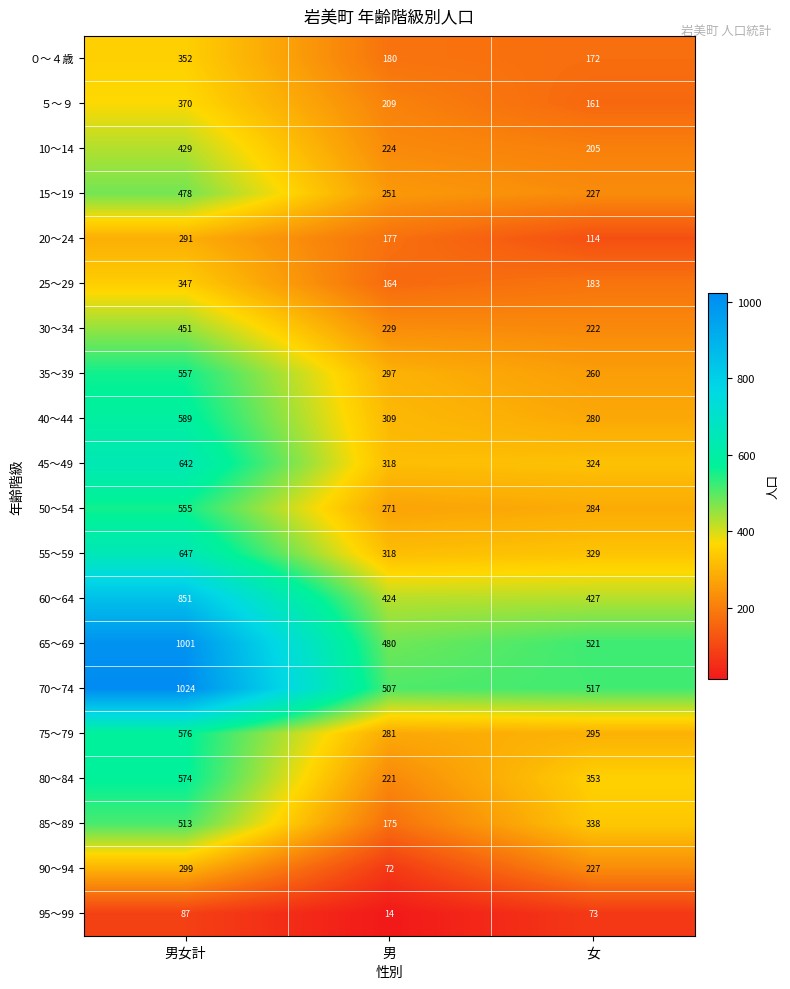

At which label does ０～４歳 first exceed 180?

男女計